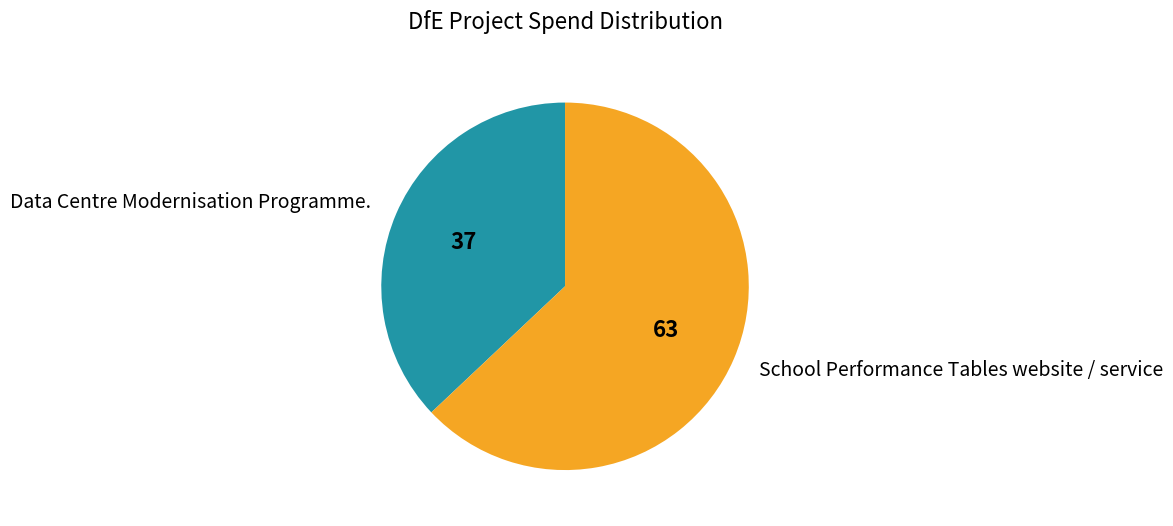

Between Data Centre Modernisation Programme. and School Performance Tables website / service, which is larger?

School Performance Tables website / service